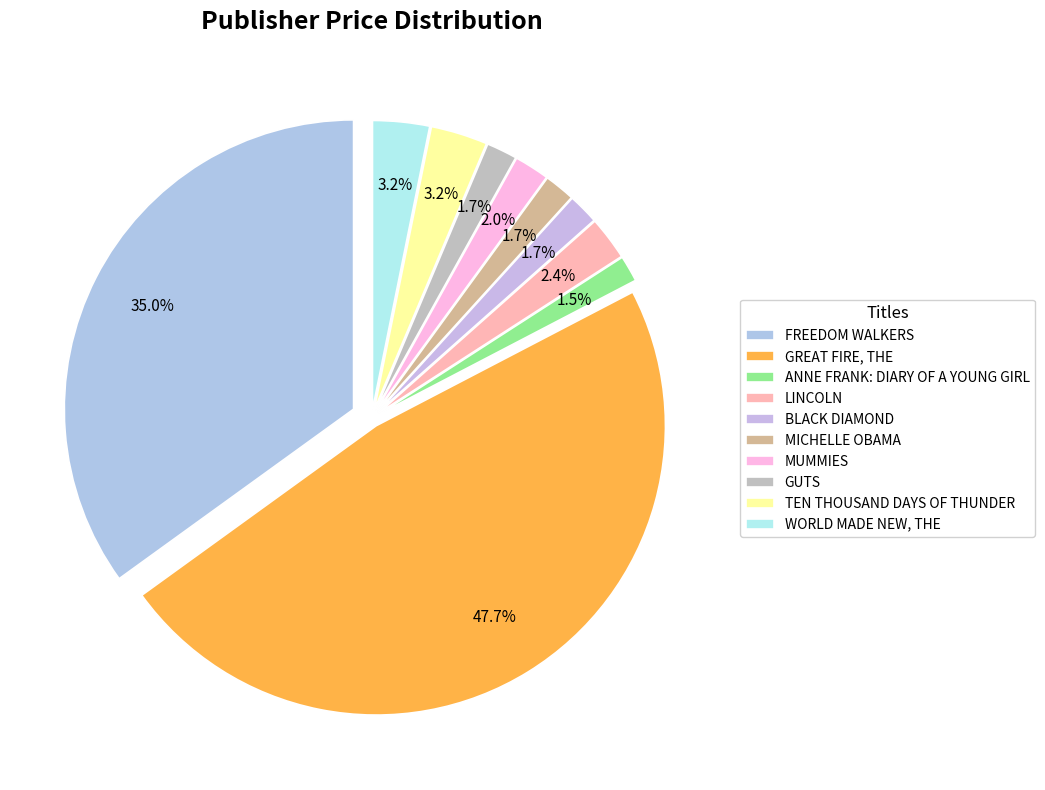

What is the total percentage of GUTS and GREAT FIRE, THE?

49.4%